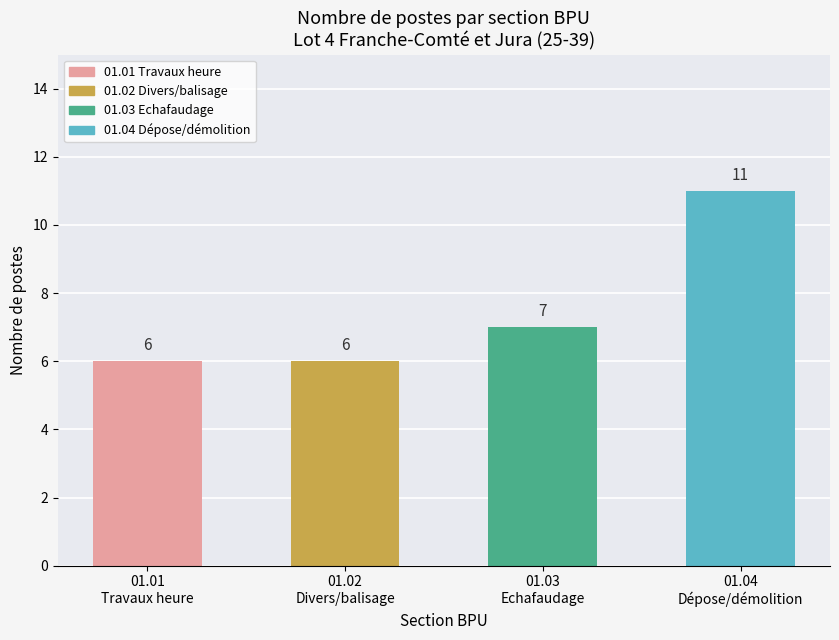

Which has a higher value, 01.01
Travaux heure or 01.03
Echafaudage?

01.03
Echafaudage